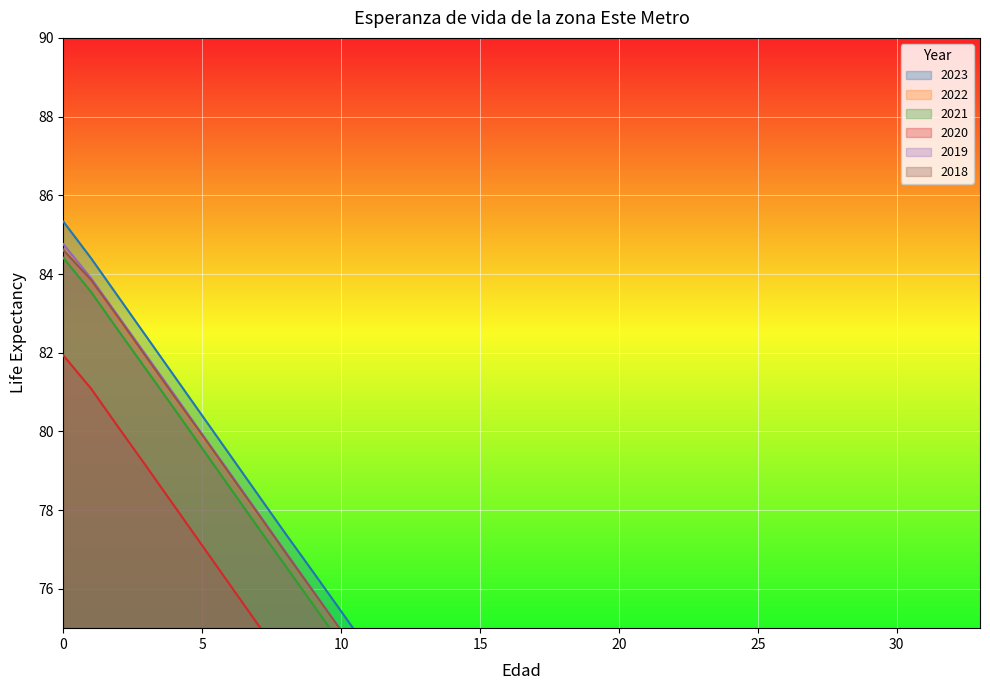

What is the difference between the maximum and minimum values in the 2021 series?

32.6